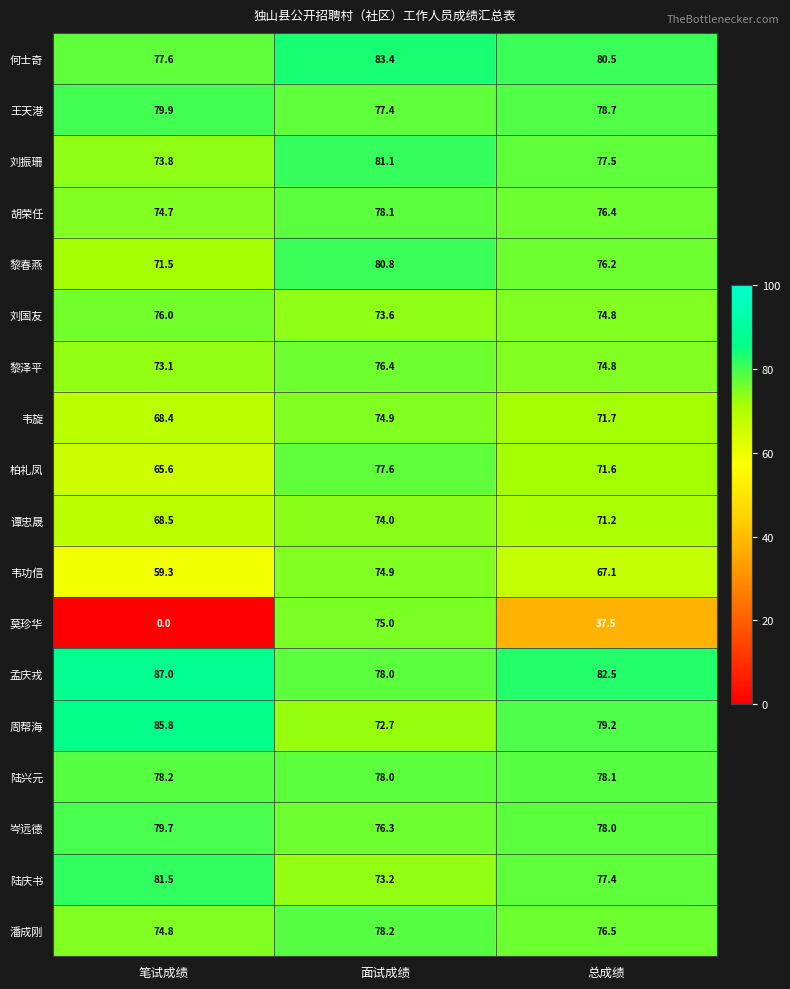

At which category is the sum across all series the highest?

面试成绩